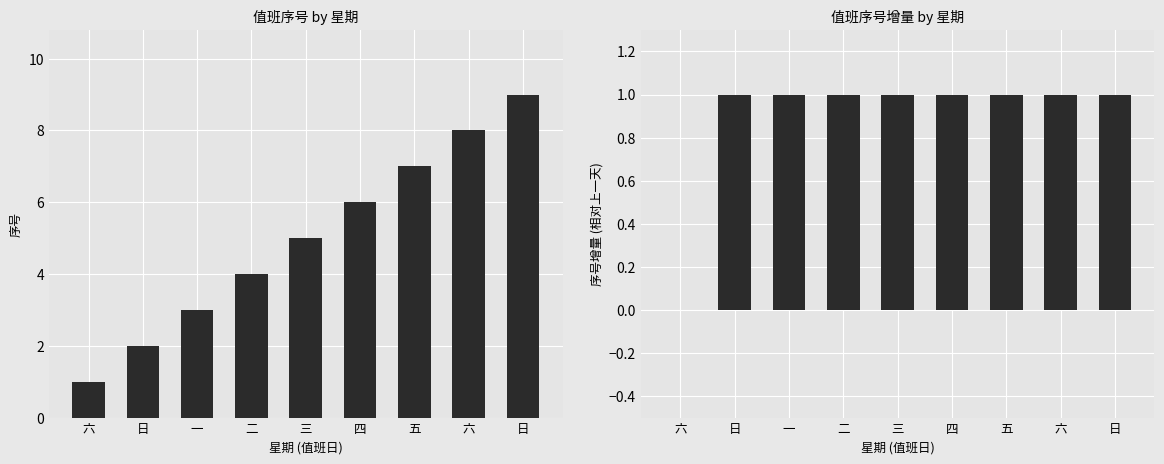

Where is 序号 nearest to the value 5?

三